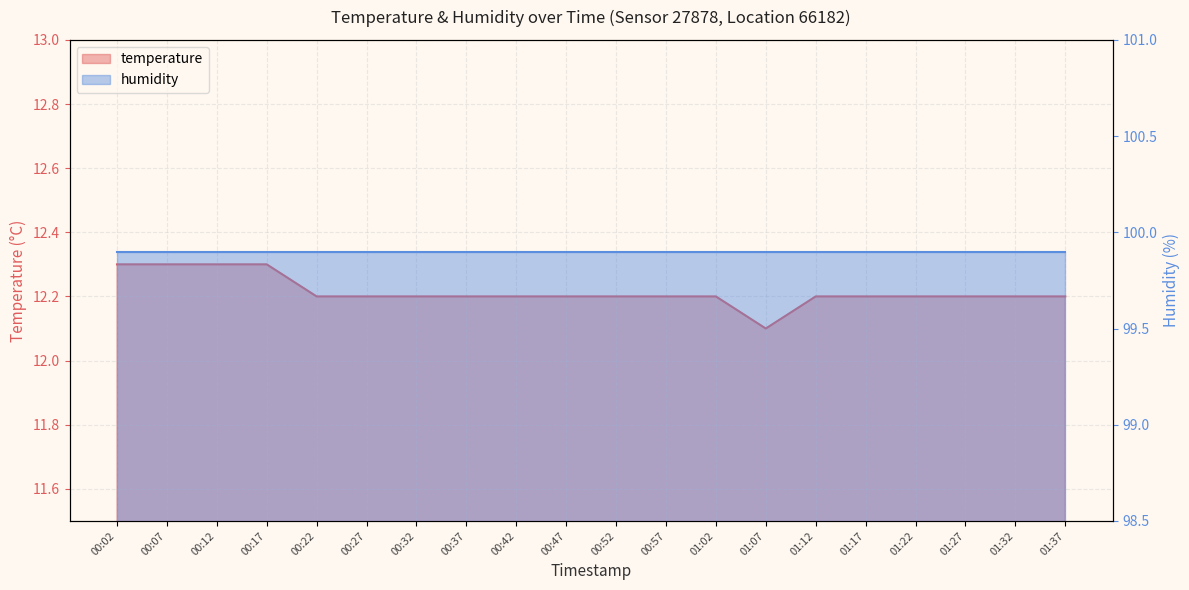

What is the greatest value displayed?

12.3